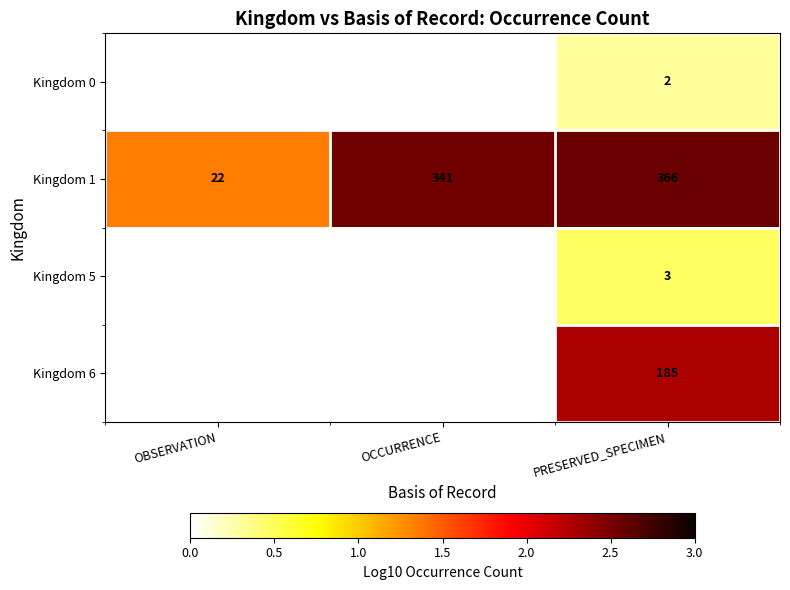

Which series has the largest total across all categories?

Kingdom 1